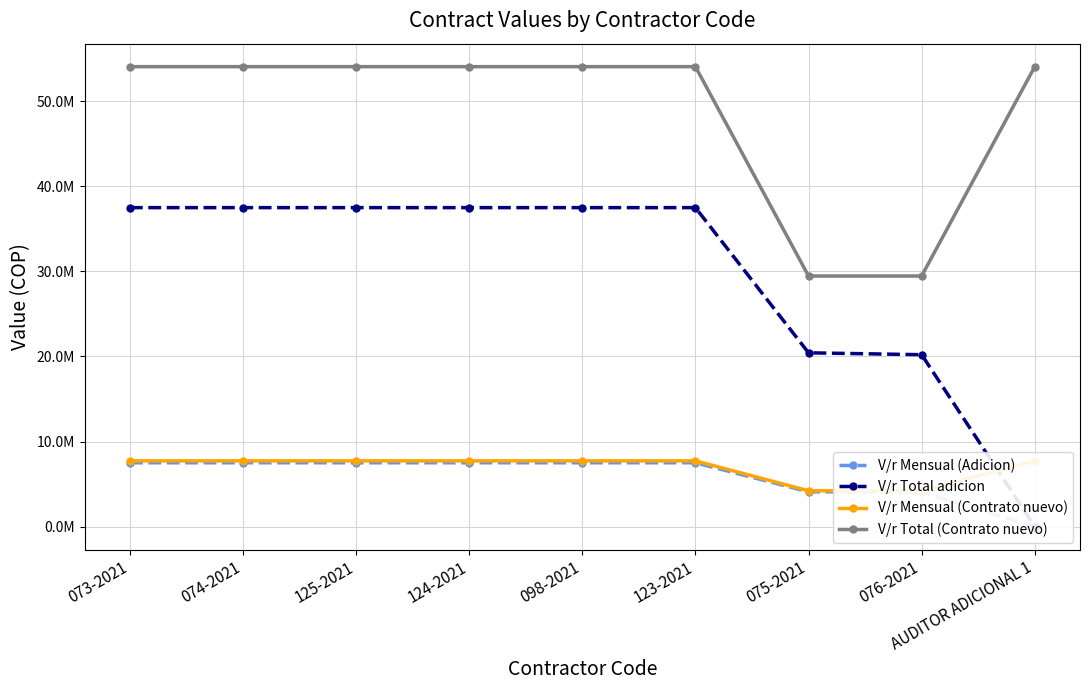

True or false: V/r Mensual (Contrato nuevo) has a value of 7725000 at 123-2021.

True